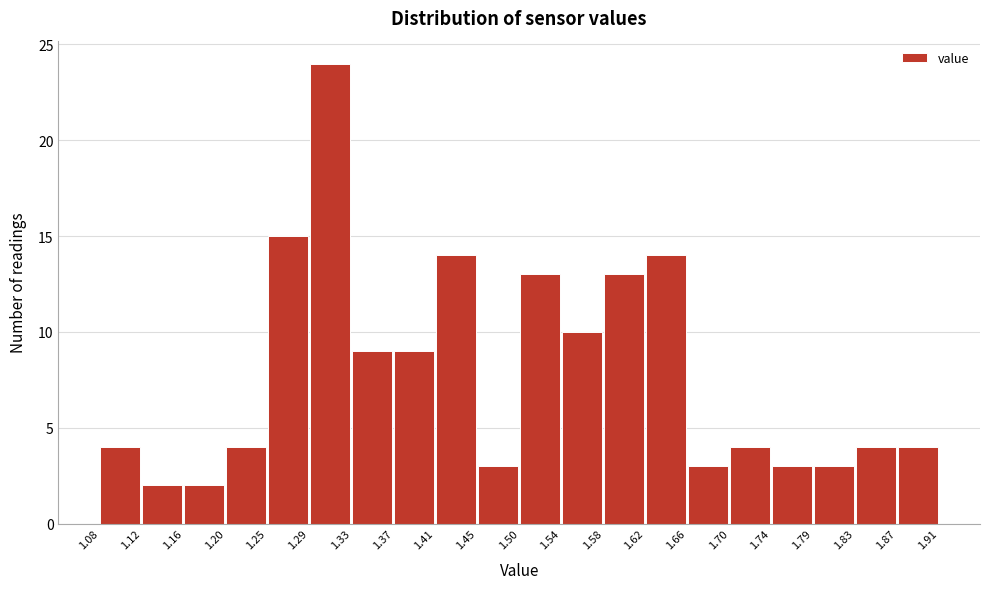

Which range on the x-axis has the tallest bar?

1.29 to 1.33